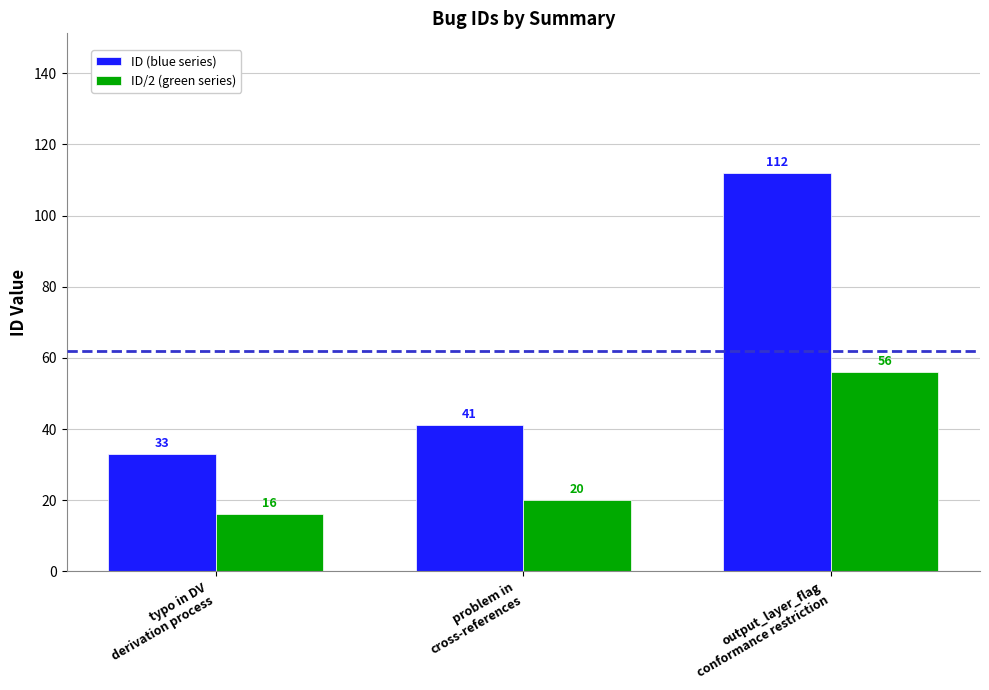

What is the label of the 2nd bar from the left?

problem in
cross-references